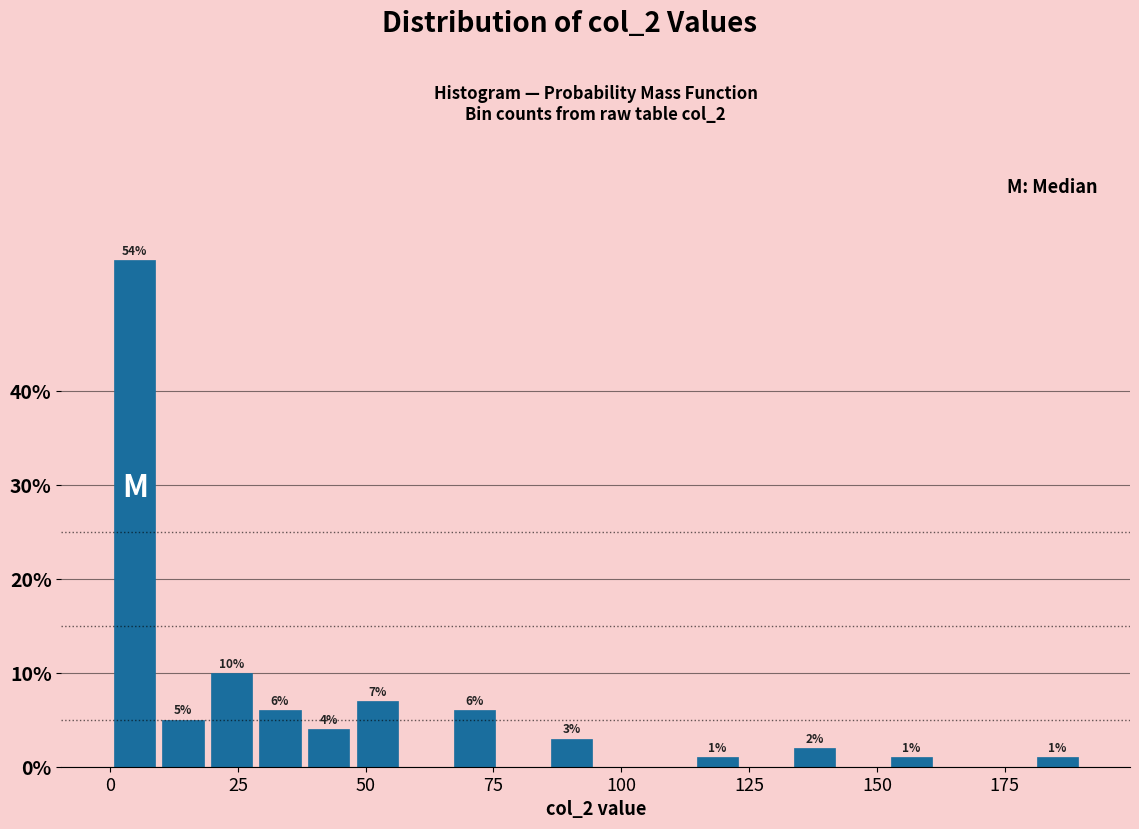

Around what value on the x-axis is the tallest bar? Give the approximate position of its centre, as read against the axis.

5